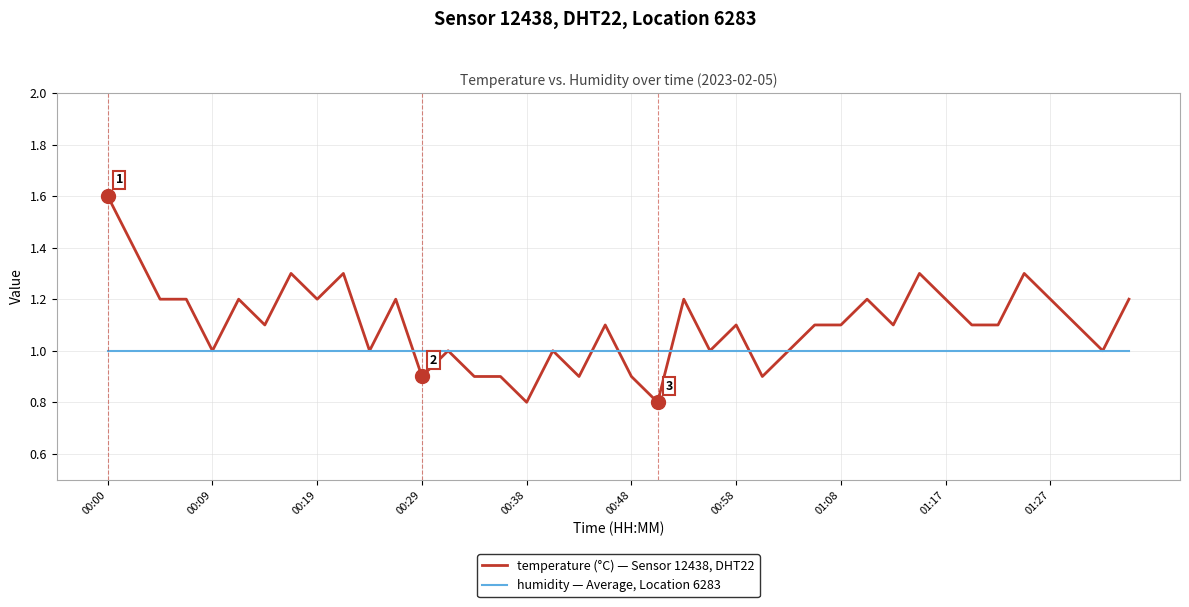

What is the maximum value shown in the chart?

1.6